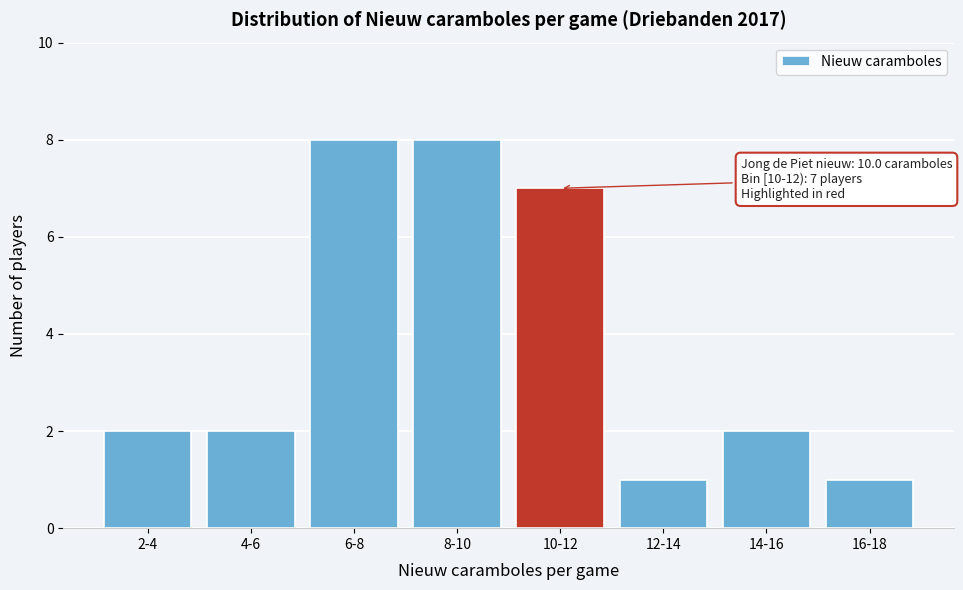

Reading left to right, extract all data points from this chart.

2	2	8	8	7	1	2	1